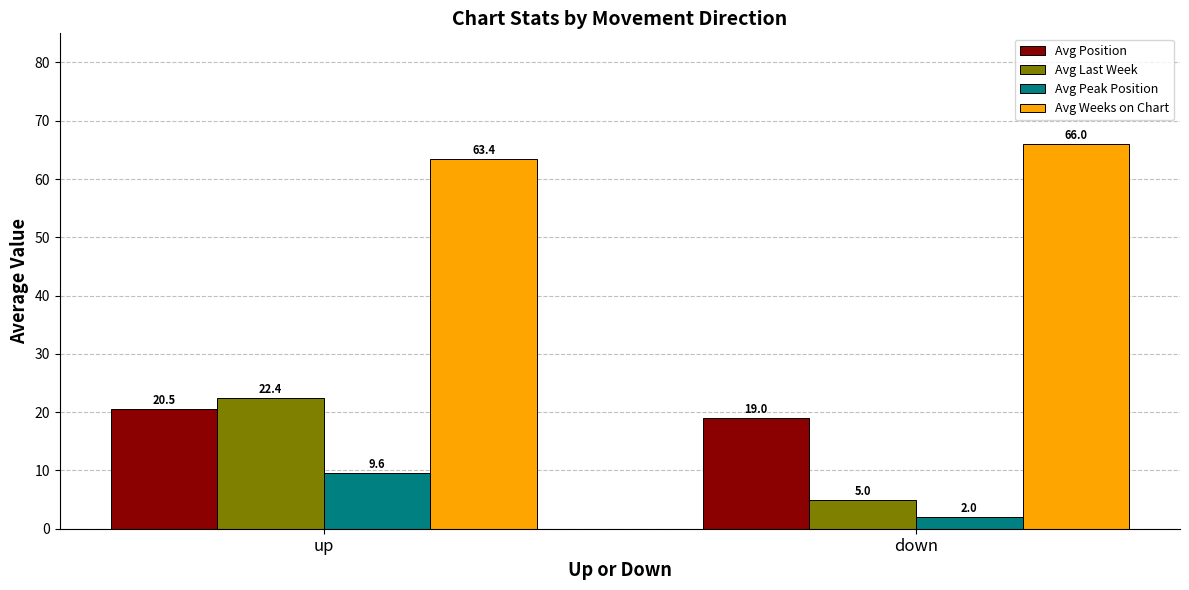

Reading left to right, extract all data points from this chart.

Avg Position: 20.5	19.0
Avg Last Week: 22.4	5.0
Avg Peak Position: 9.6	2.0
Avg Weeks on Chart: 63.4	66.0